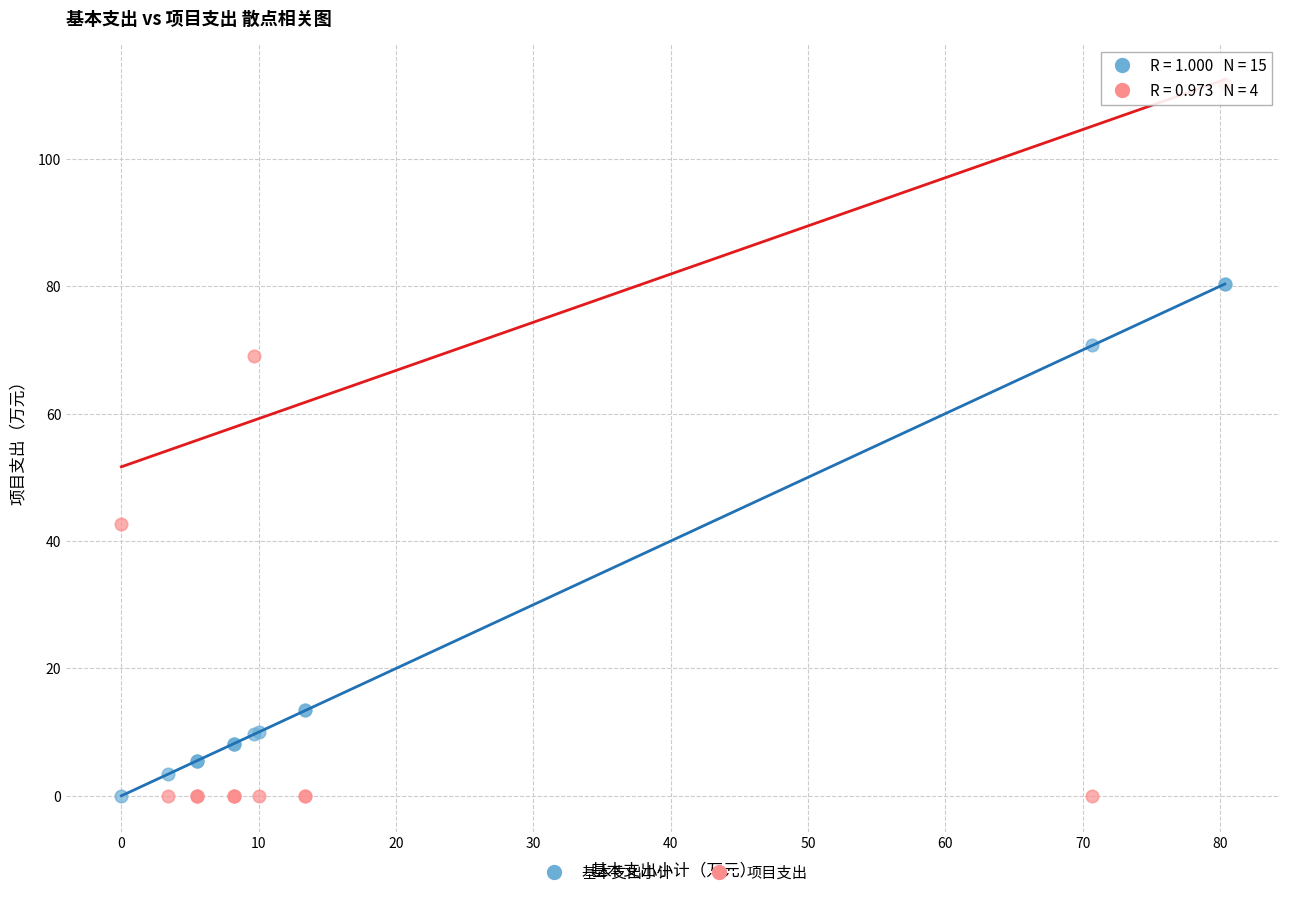

Which series has the largest Y range (max minus min)?

项目支出